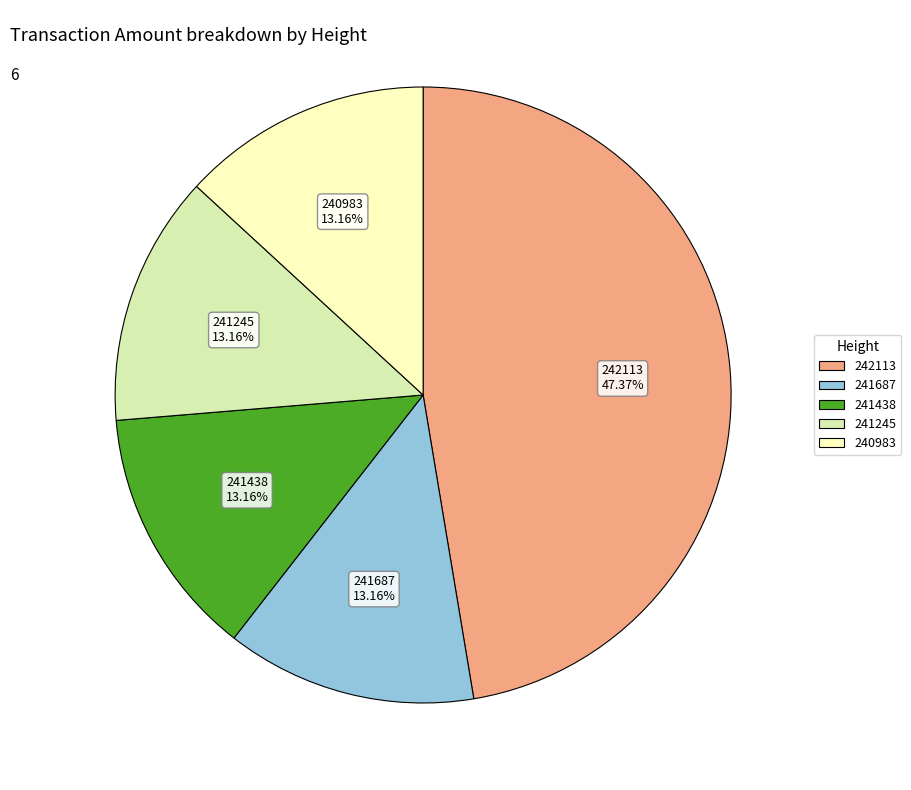

Is there any slice that represents more than half of the pie?

No